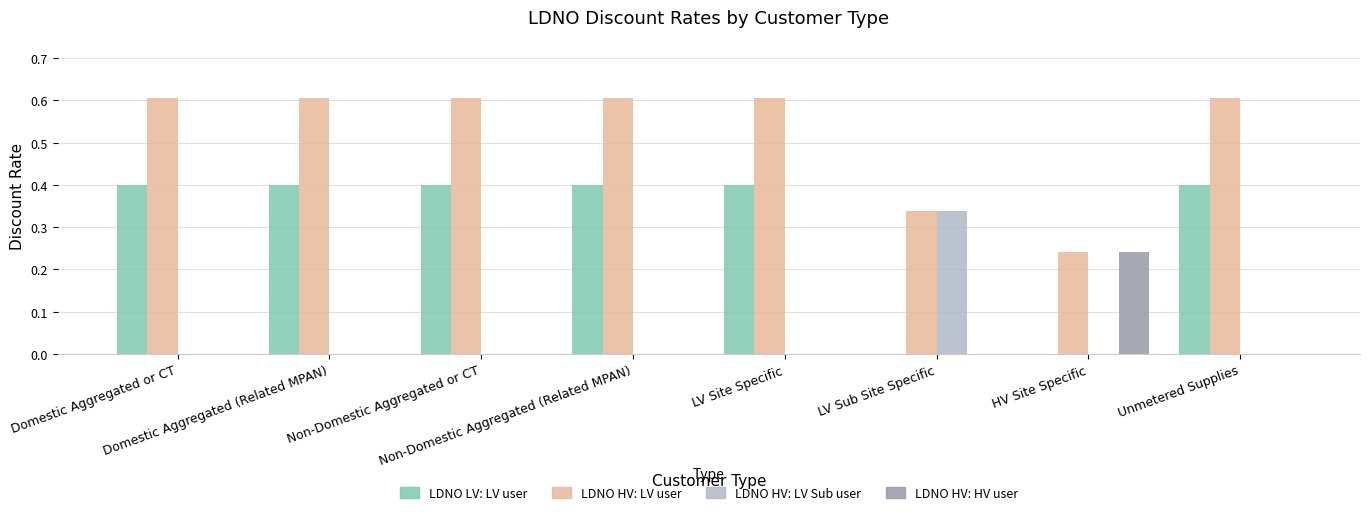

Which series has the largest total across all categories?

LDNO HV: LV user